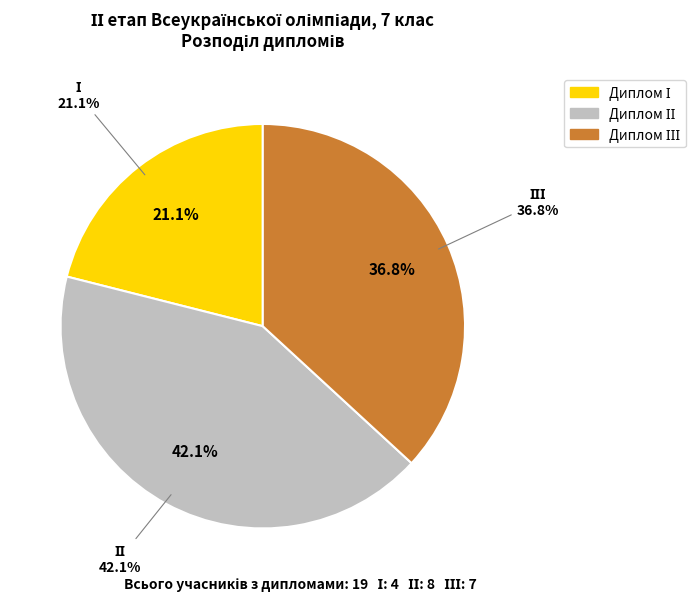

To the nearest percent, what is the combined percentage of ІІІ and І?

58%